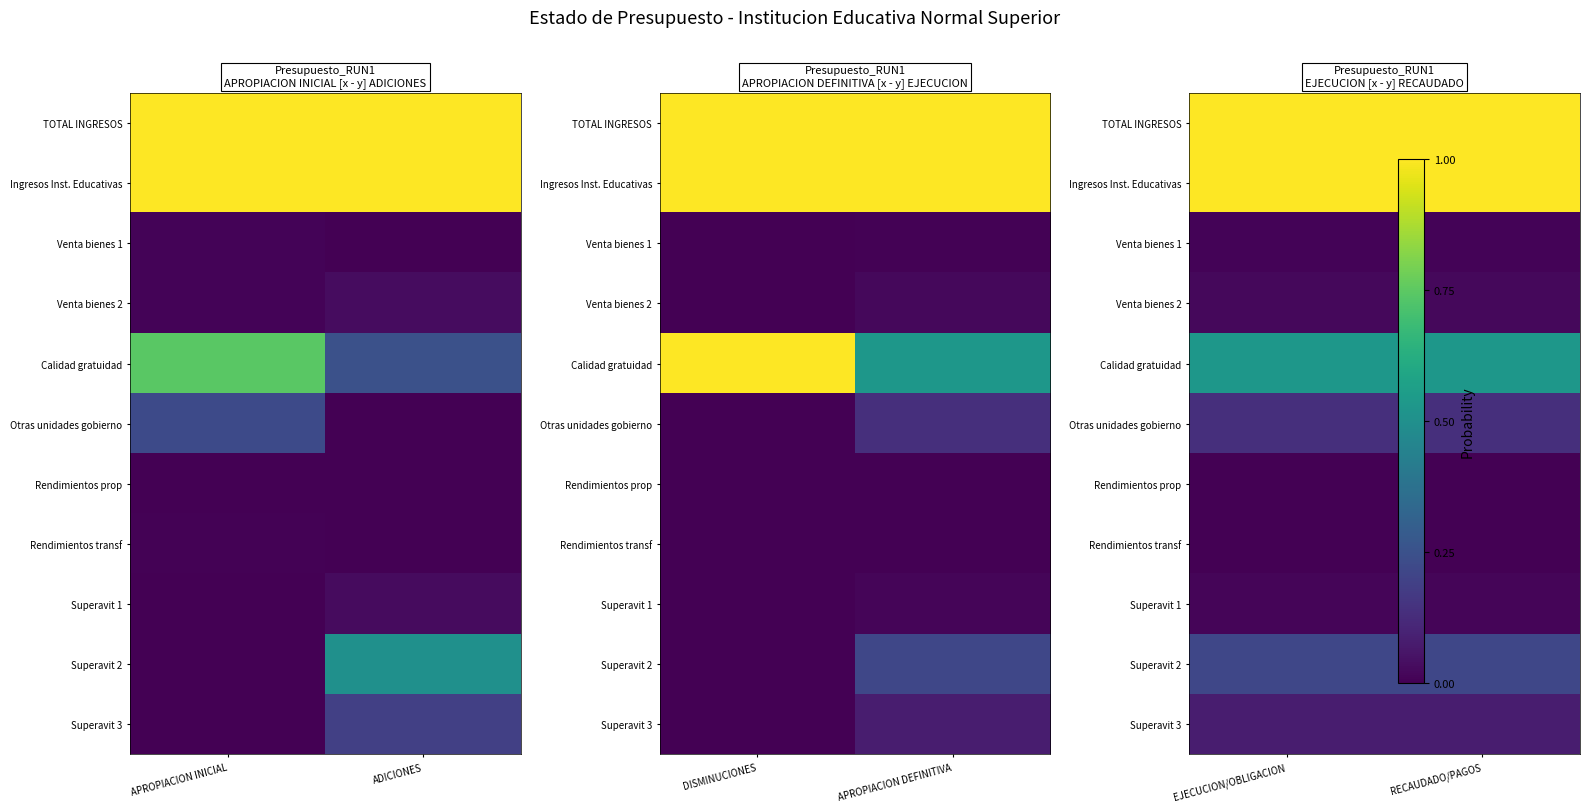

Count the number of categories in the chart.

2